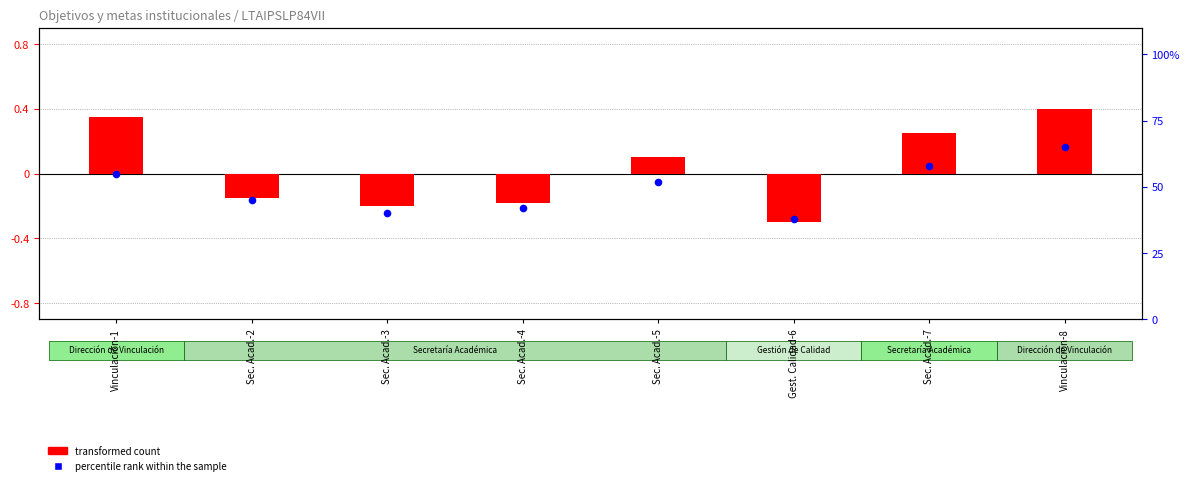

At which category is the sum across all series the highest?

Vinculación-8